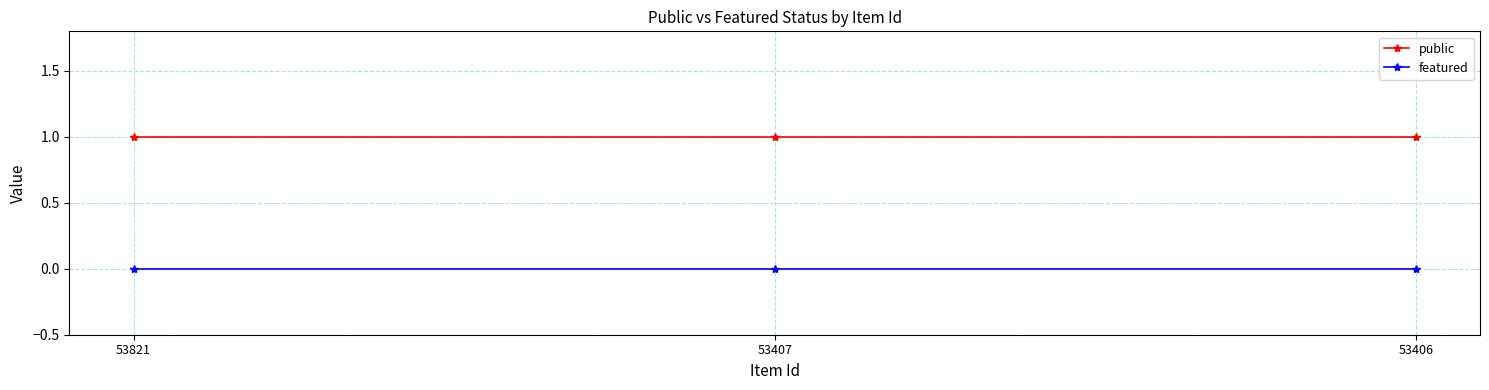

Which series has the largest total across all categories?

public